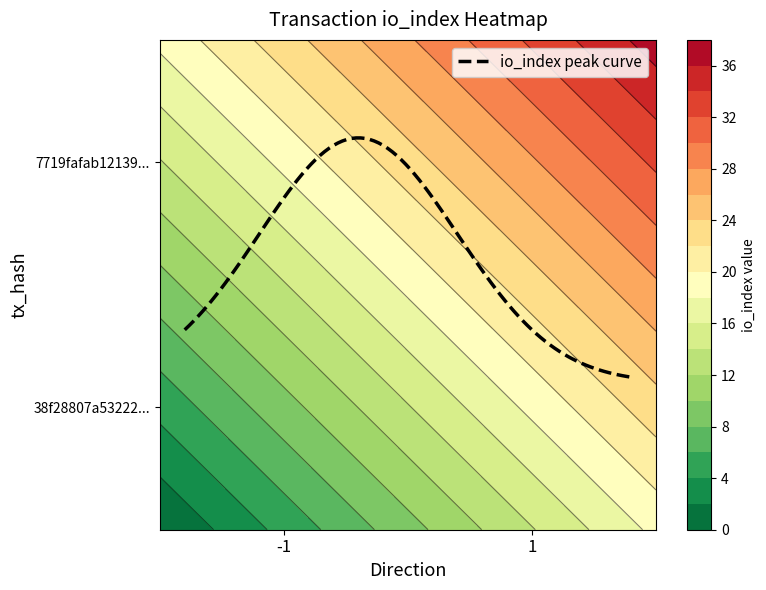

At how many categories does at least one series exceed 1?

2